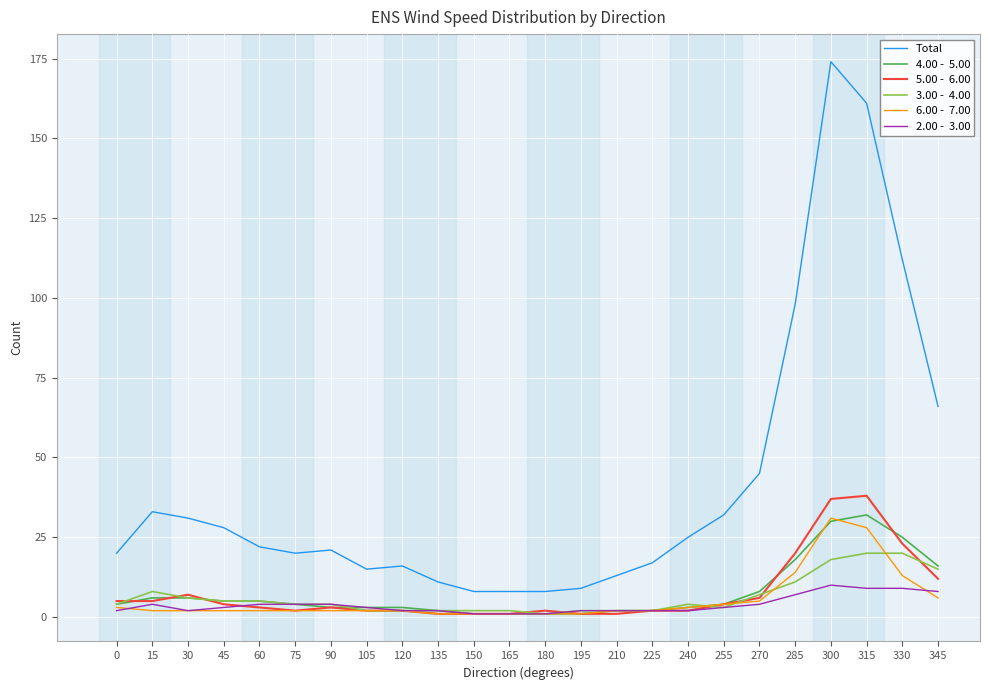

What is the greatest value displayed?

174